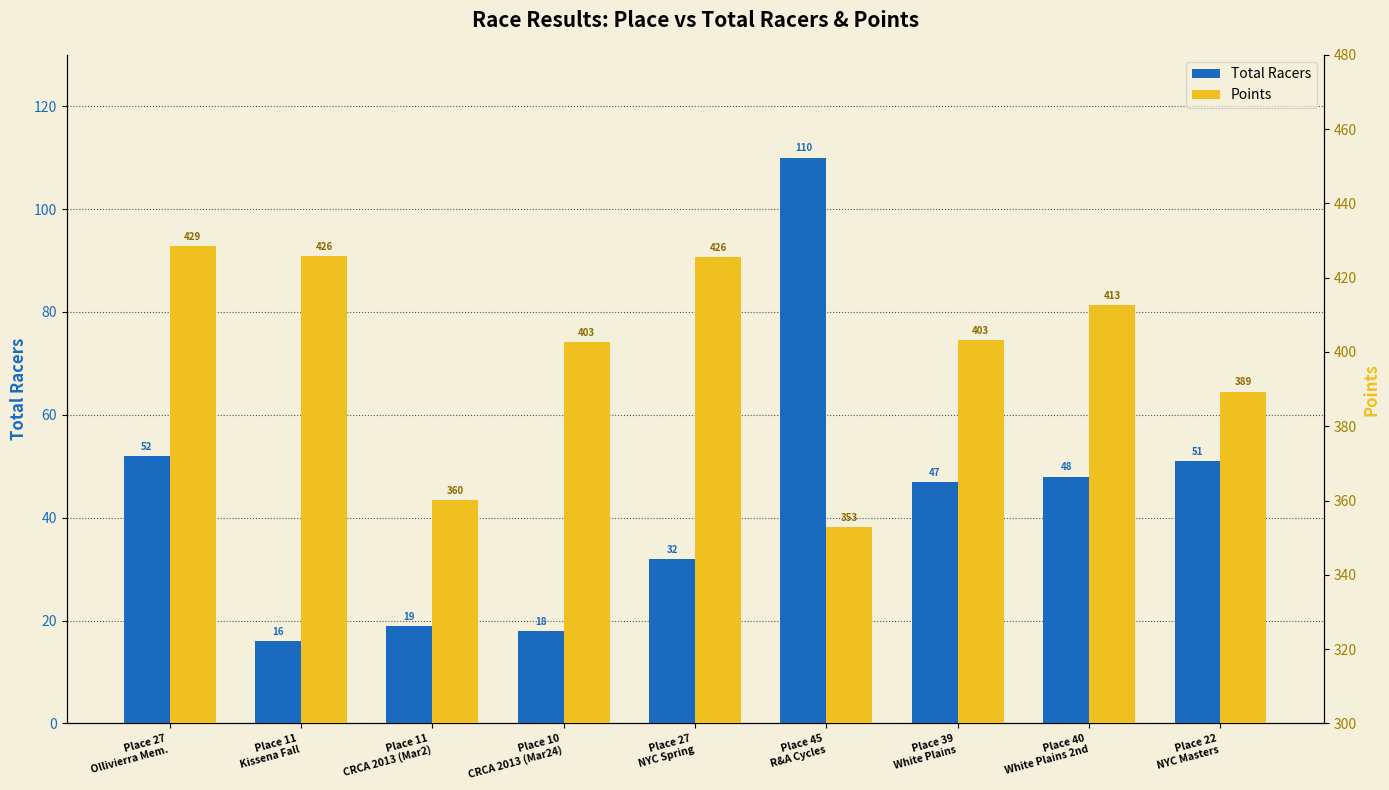

What is the greatest value displayed?

428.6